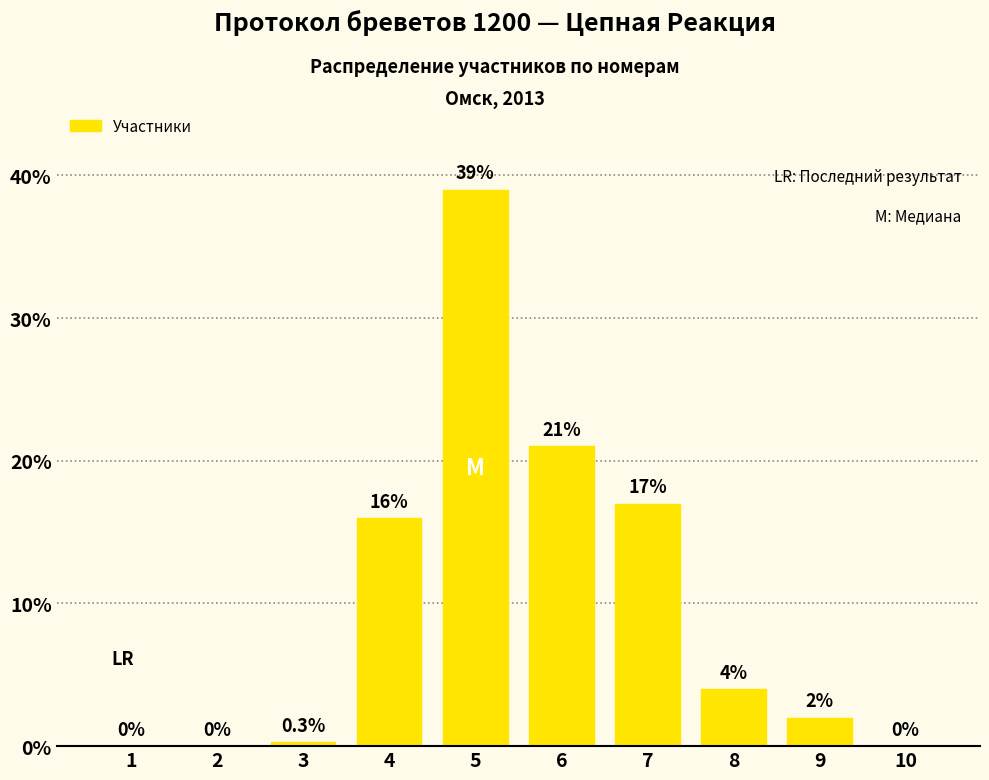

What is the change in value from 2 to 5?

+39.0